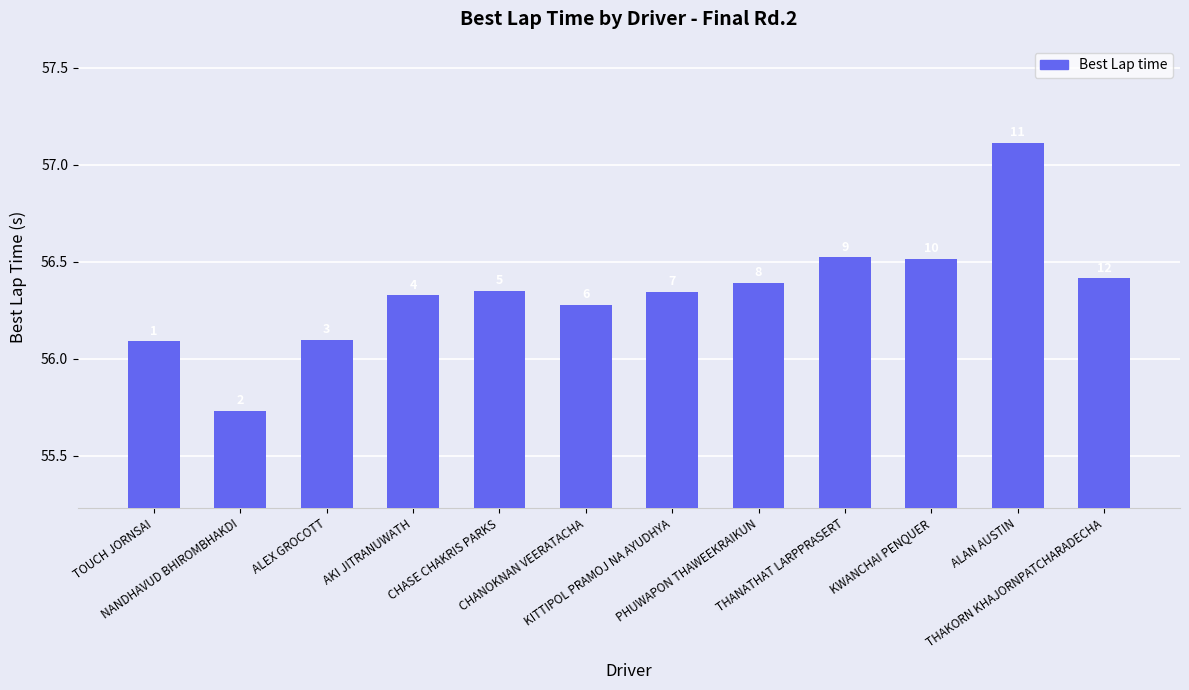

Reading left to right, extract all data points from this chart.

TOUCH JORNSAI=56.1	NANDHAVUD BHIROMBHAKDI=55.7	ALEX GROCOTT=56.1	AKI JITRANUWATH=56.3	CHASE CHAKRIS PARKS=56.3	CHANOKNAN VEERATACHA=56.3	KITTIPOL PRAMOJ NA AYUDHYA=56.3	PHUWAPON THAWEEKRAIKUN=56.4	THANATHAT LARPPRASERT=56.5	KWANCHAI PENQUER=56.5	ALAN AUSTIN=57.1	THAKORN KHAJORNPATCHARADECHA=56.4